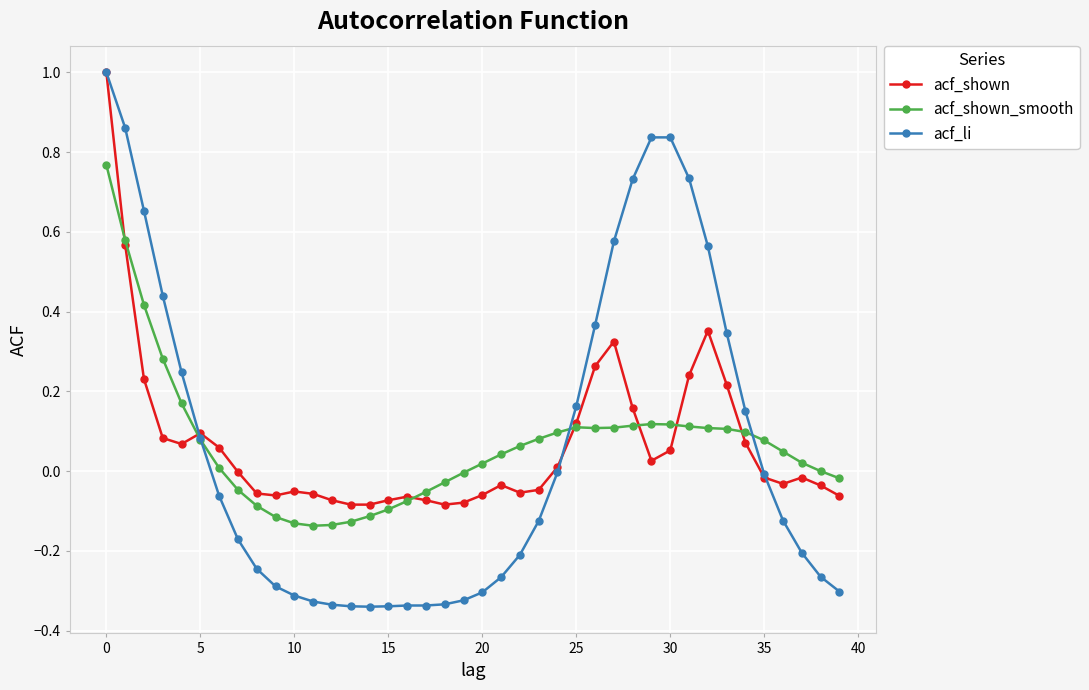

What is the greatest value displayed?

1.0